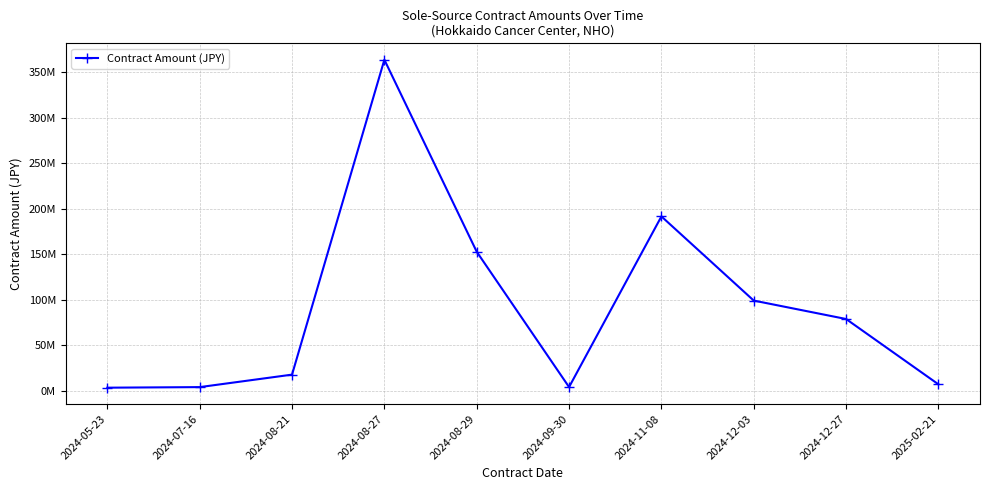

What is the approximate value at 2024-08-21?

17784776